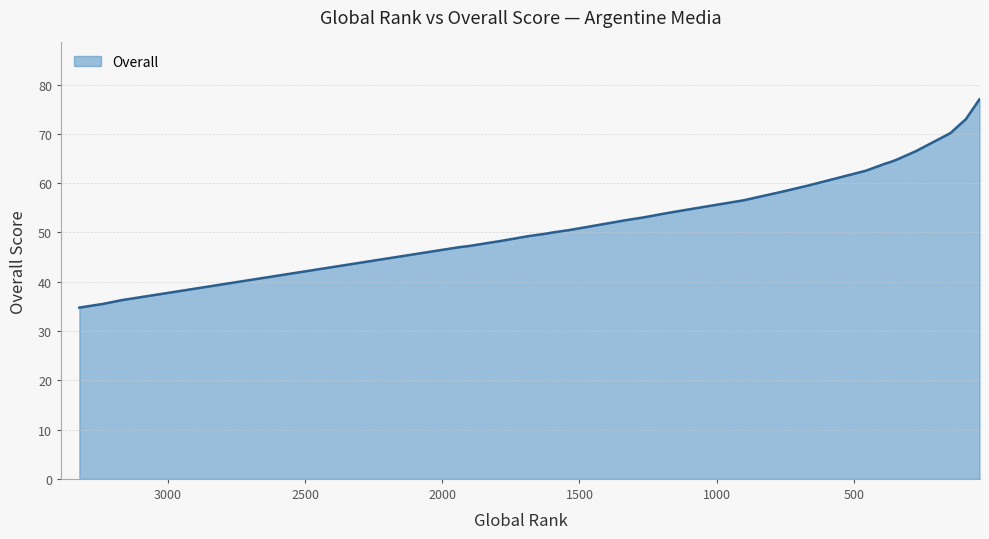

How many lines are shown in the chart?

1